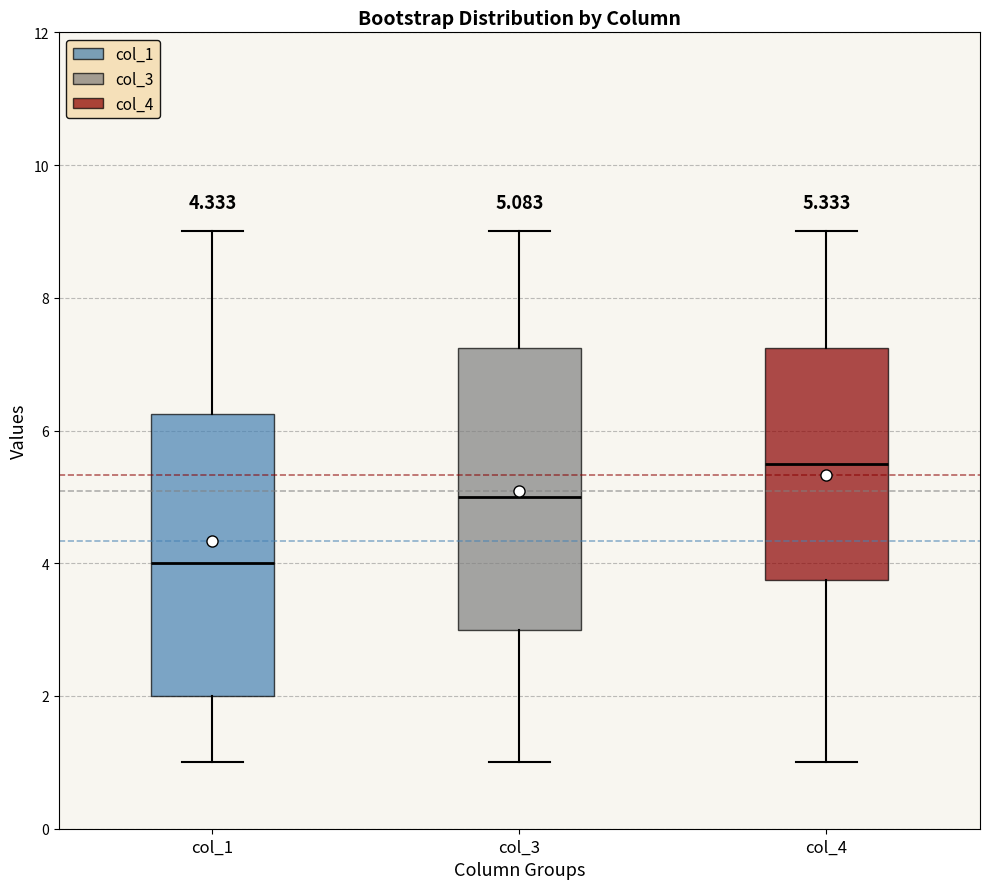

Which box has the highest median line?

col_4